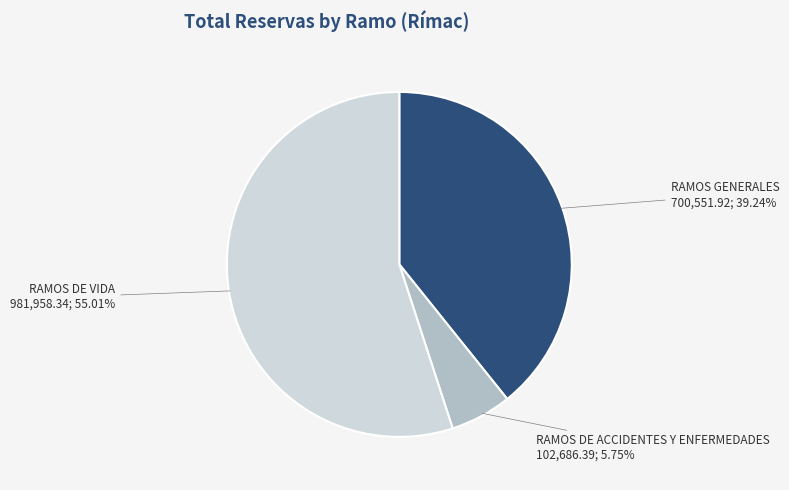

Is there a majority slice in this chart?

Yes